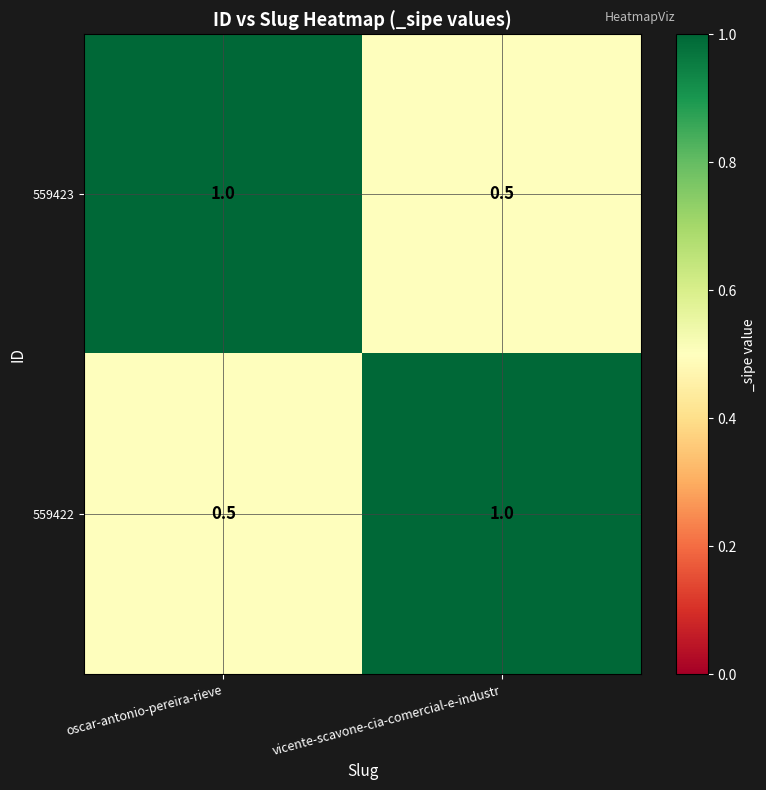

Count the number of data series in this chart.

2